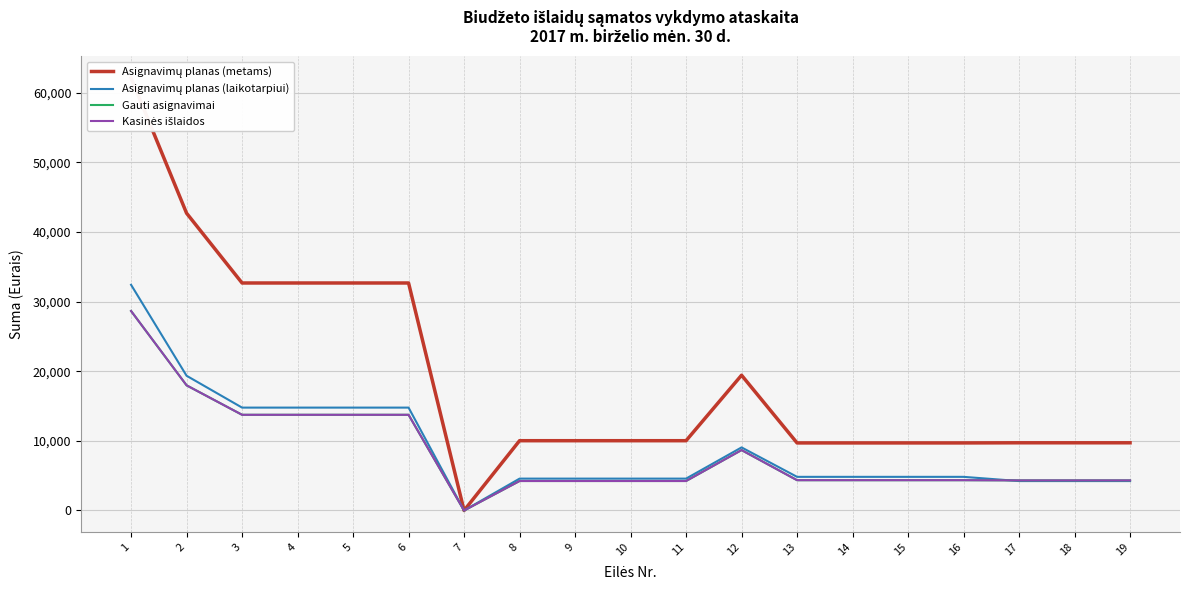

Reading left to right, what are all the values shown in this chart?

Asignavimų planas (metams): 62100.0	42680.0	32660.0	32660.0	32660.0	32660.0	0.0	10020.0	10020.0	10020.0	10020.0	19420.0	9700.0	9700.0	9700.0	9700.0	9720.0	9720.0	9720.0
Asignavimų planas (laikotarpiui): 32400.0	19345.0	14770.0	14770.0	14770.0	14770.0	0.0	4575.0	4575.0	4575.0	4575.0	9055.0	4830.0	4830.0	4830.0	4830.0	4225.0	4225.0	4225.0
Gauti asignavimai: 28641.9	17969.4	13737.4	13737.4	13737.4	13737.4	0.0	4232.0	4232.0	4232.0	4232.0	8672.4	4350.0	4350.0	4350.0	4350.0	4322.4	4322.4	4322.4
Kasinės išlaidos: 28641.9	17969.4	13737.4	13737.4	13737.4	13737.4	0.0	4232.0	4232.0	4232.0	4232.0	8672.4	4350.0	4350.0	4350.0	4350.0	4322.4	4322.4	4322.4